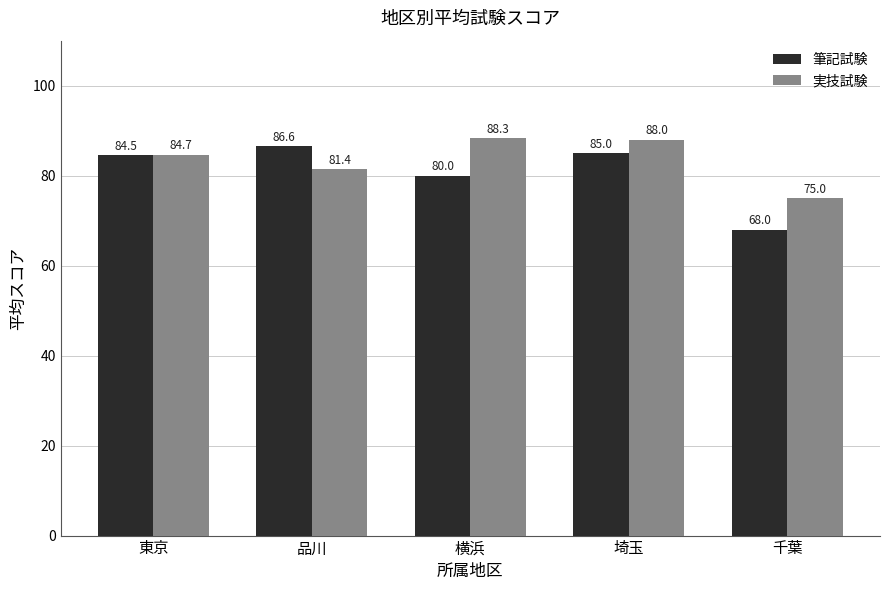

Are the bars horizontal?

No